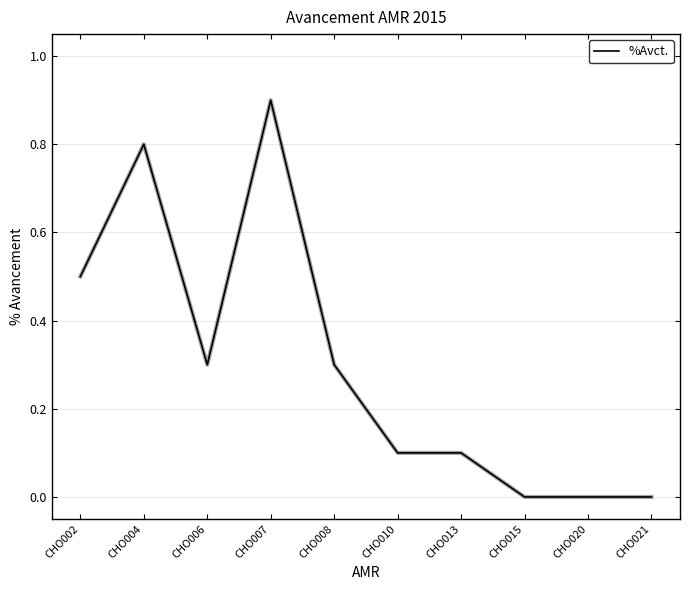

The value at CHO013 is 0.1. True or false?

True